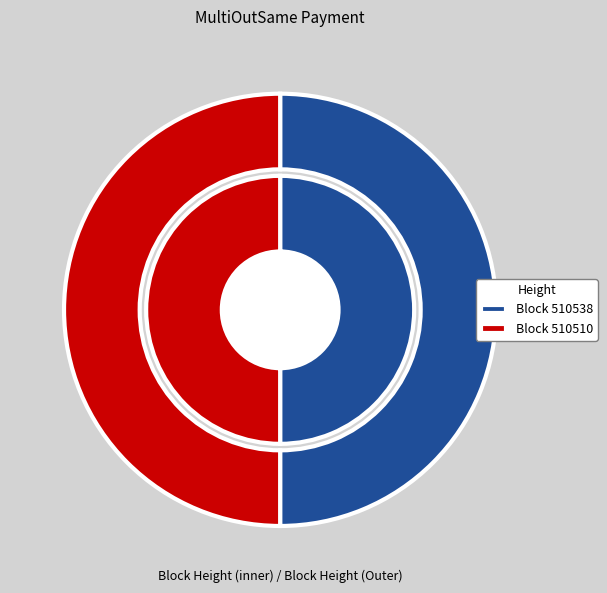

True or false: 510538 accounts for 60% of the total.

False